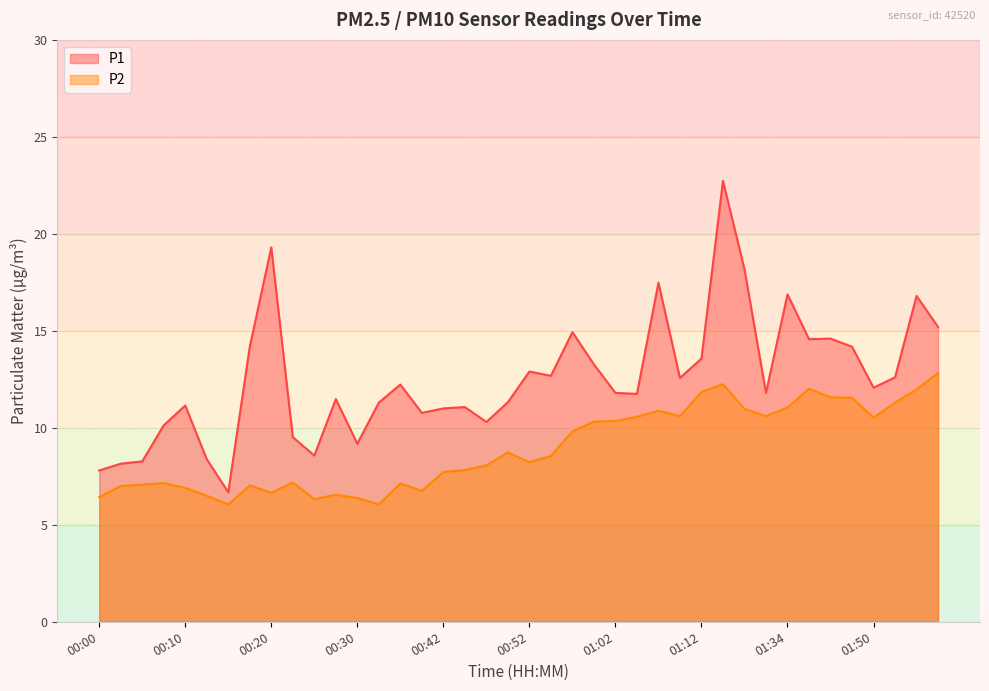

True or false: P1 has more than 1 points higher than both neighbors.

True